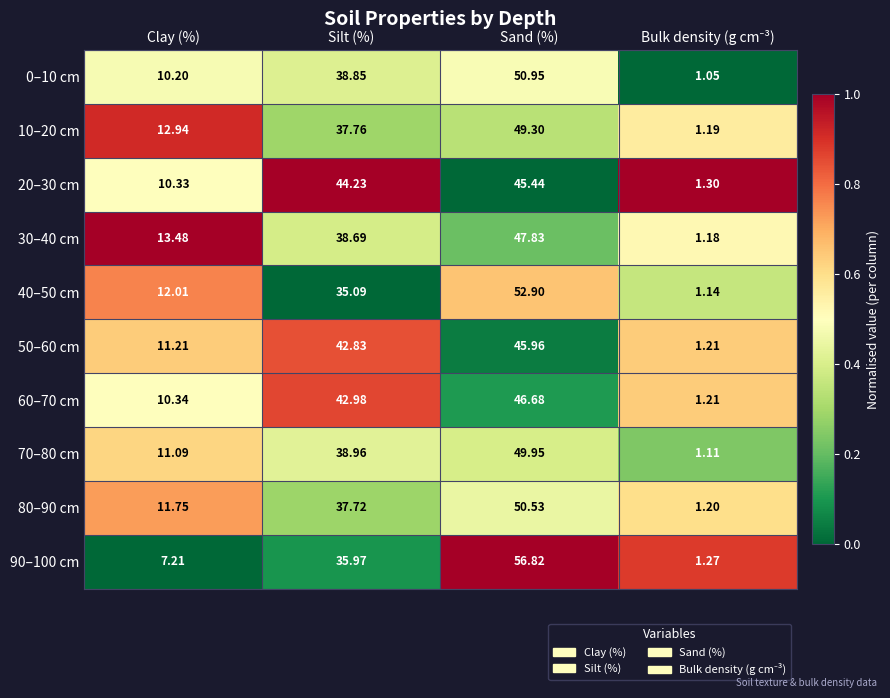

What is the total value across all series at Sand (%)?

496.4